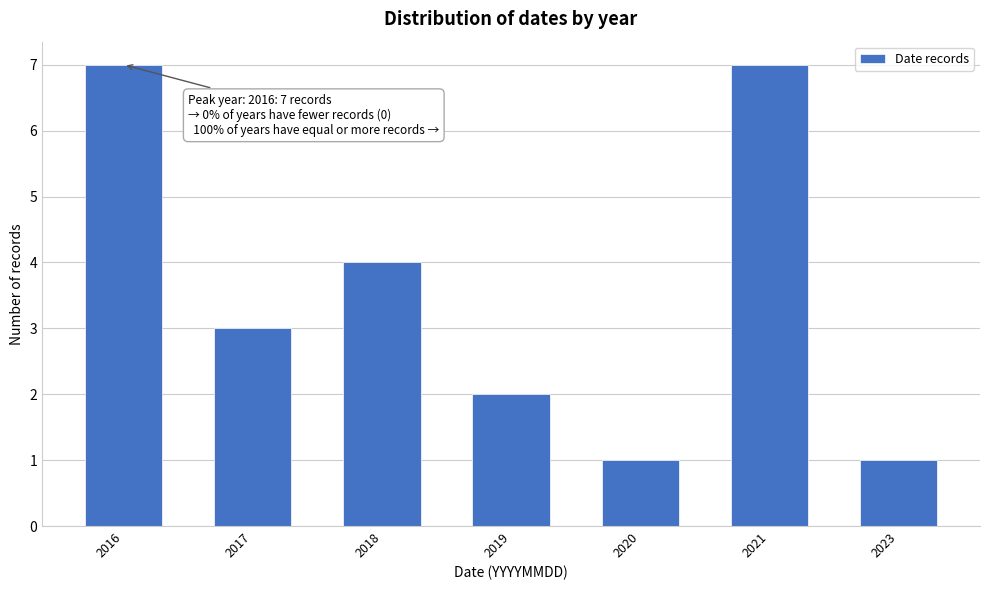

Reading left to right, extract all data points from this chart.

2016=7	2017=3	2018=4	2019=2	2020=1	2021=7	2023=1